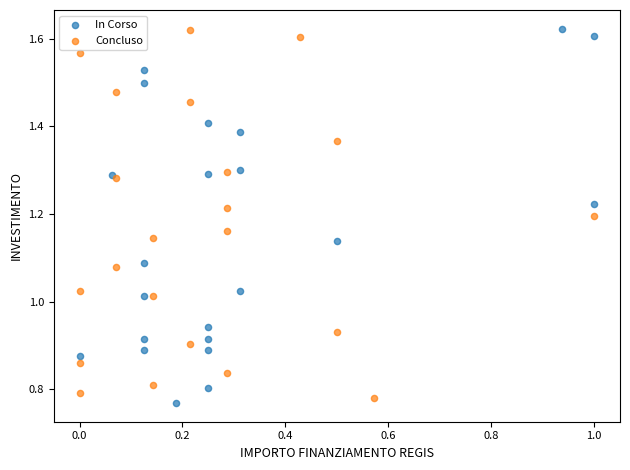

What are all the series names shown in the legend?

In Corso, Concluso